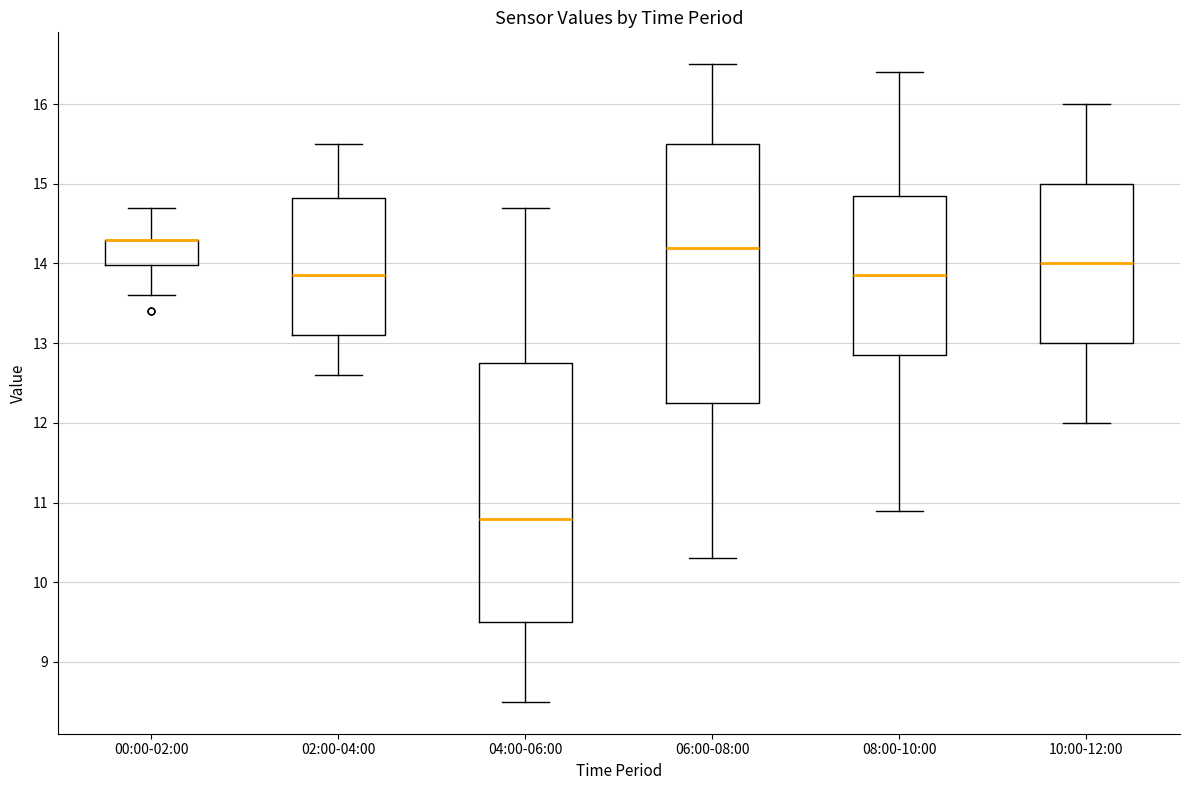

Reading left to right, transcribe this box plot: for each box, give where its median line is, the range the box spans, and where its two whiskers end, as read against the y-axis. The values are not printed on the chart, so give them approximately, as read against the axis.

00:00-02:00: median 14.3 (drawn on the box's upper edge), box 14.0 to 14.3, whiskers 13.6 to 14.7
02:00-04:00: median 13.9, box 13.1 to 14.8, whiskers 12.6 to 15.5
04:00-06:00: median 10.8, box 9.5 to 12.8, whiskers 8.5 to 14.7
06:00-08:00: median 14.2, box 12.3 to 15.5, whiskers 10.3 to 16.5
08:00-10:00: median 13.9, box 12.9 to 14.9, whiskers 10.9 to 16.4
10:00-12:00: median 14.0, box 13.0 to 15.0, whiskers 12.0 to 16.0